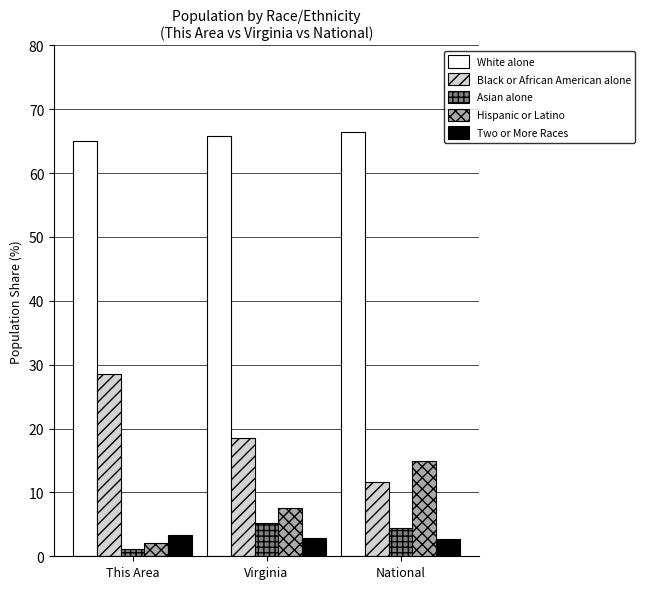

What is the value of the White alone bar at the 2nd from the left?

65.8